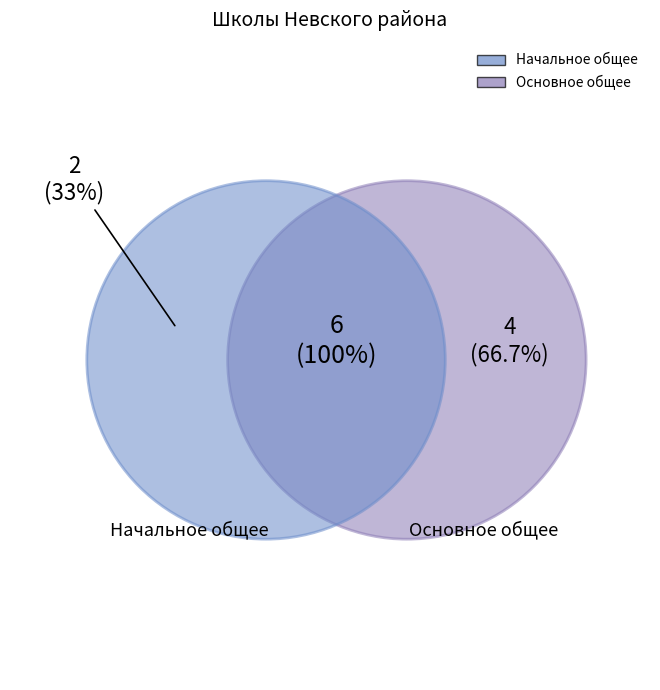

True or false: ГБОУ СОШ №327 accounts for 17% of the total.

False